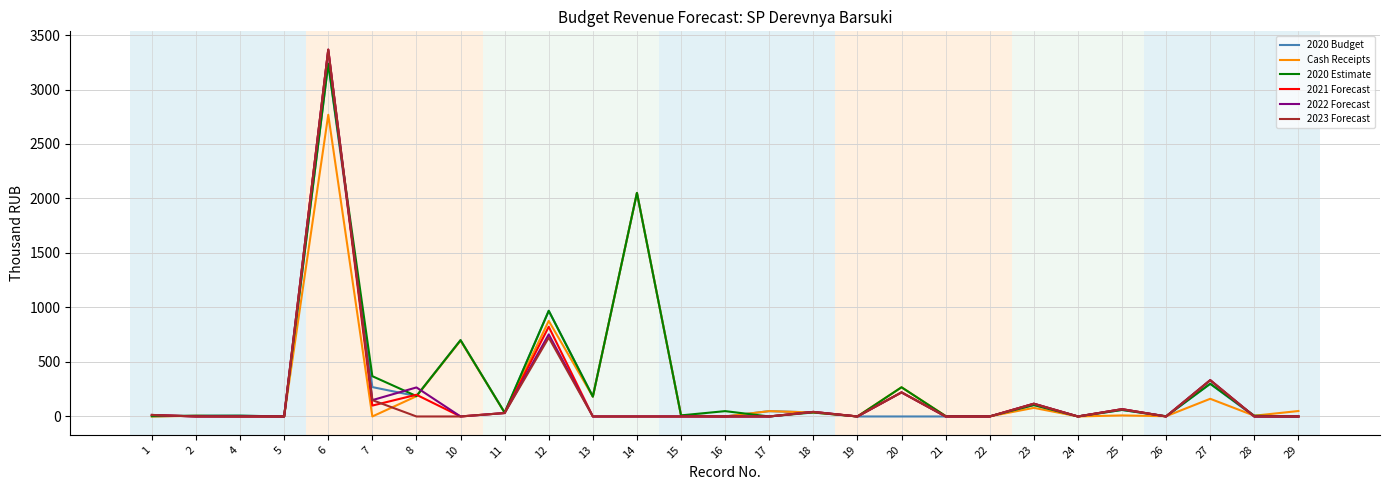

What is the maximum value shown in the chart?

3365.4